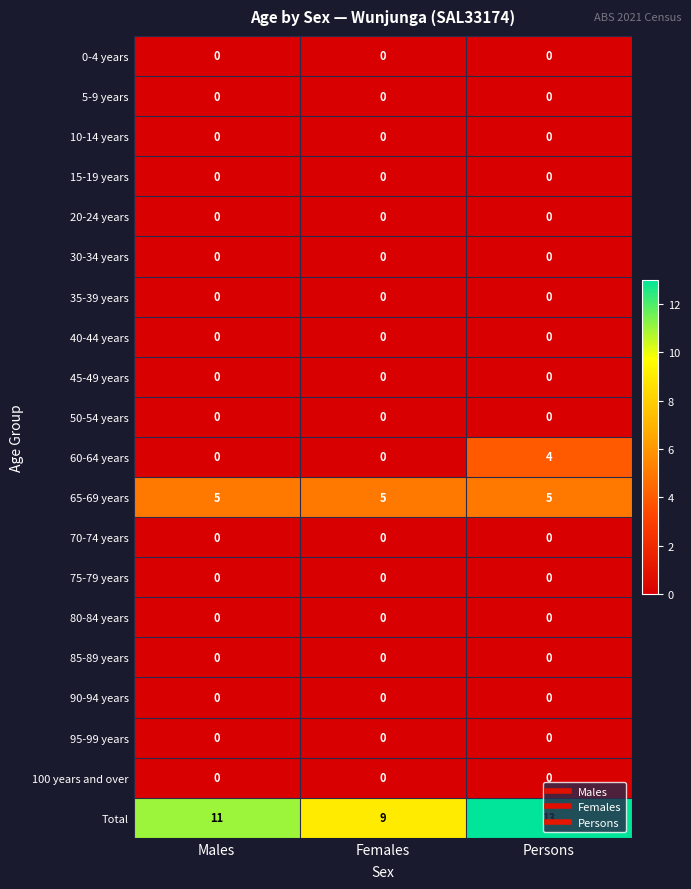

What is the difference between the highest and lowest values at Males?

11